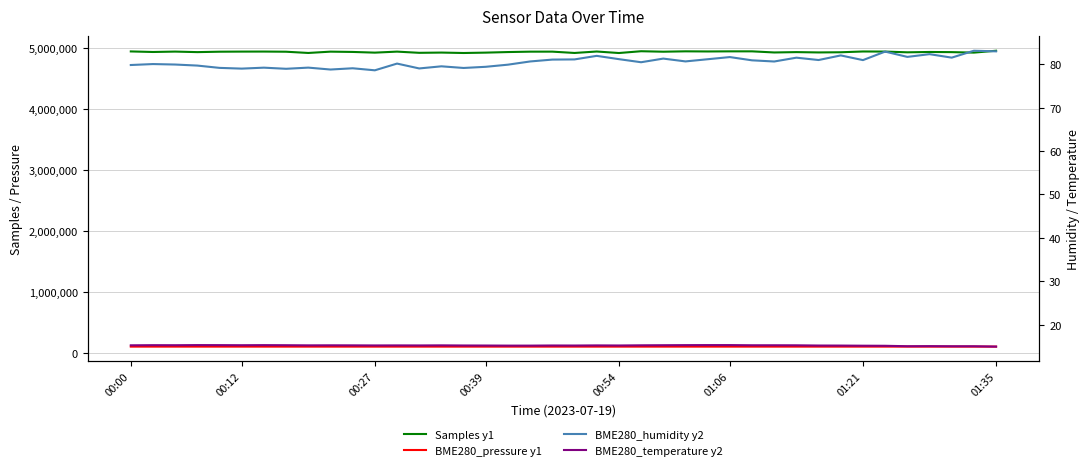

What is the total value across all series at 00:00?

5047488.2